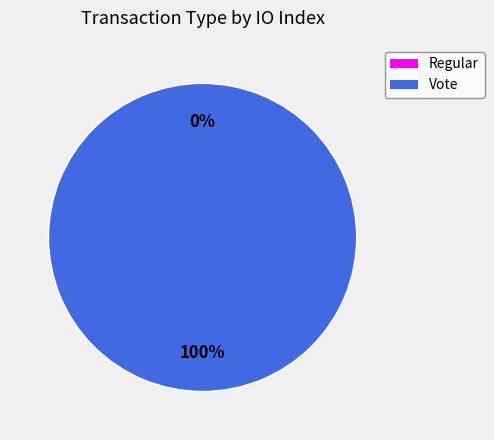

Rank the categories by value from highest to lowest.

Vote, Regular